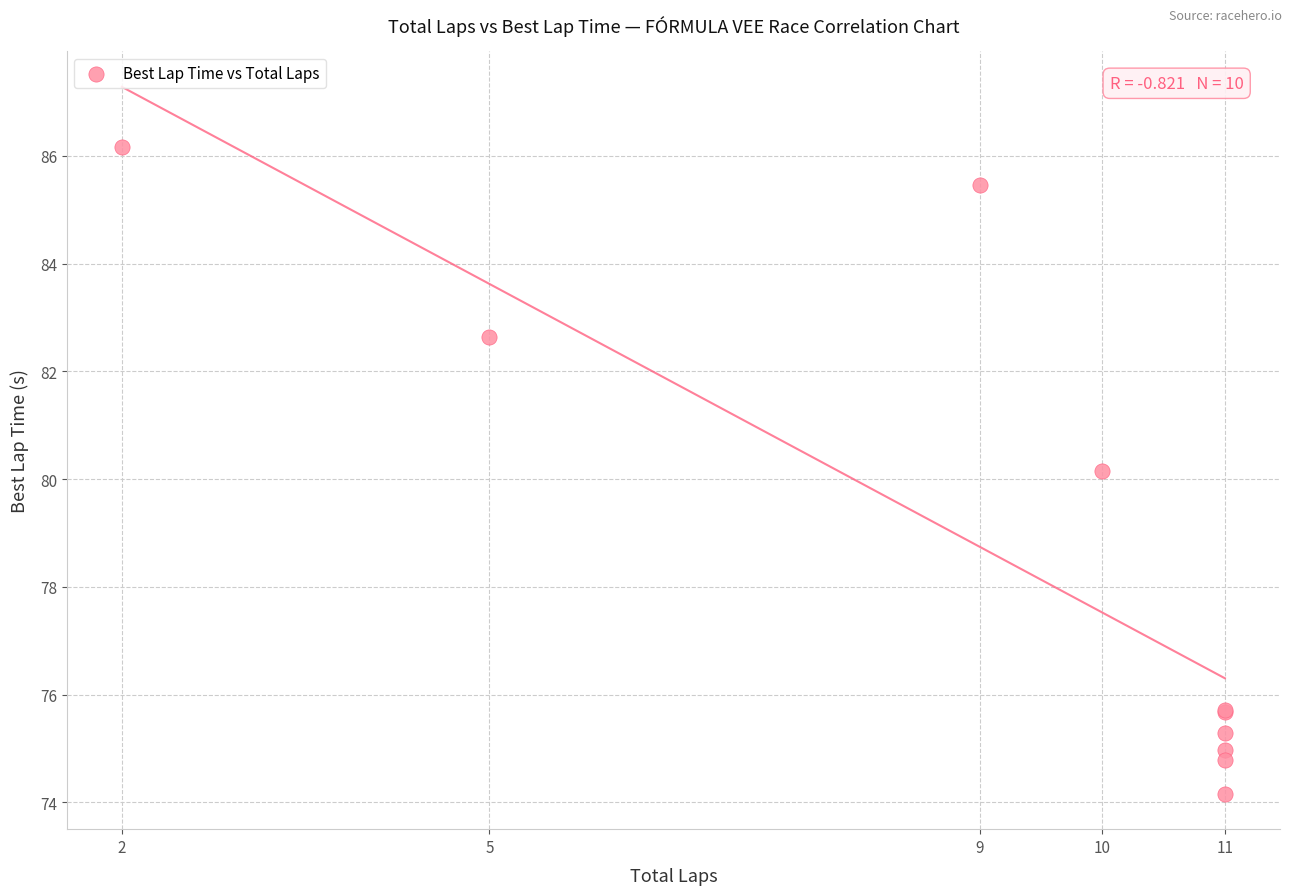

What Y value in the scatter plot is closest to 80?

80.2